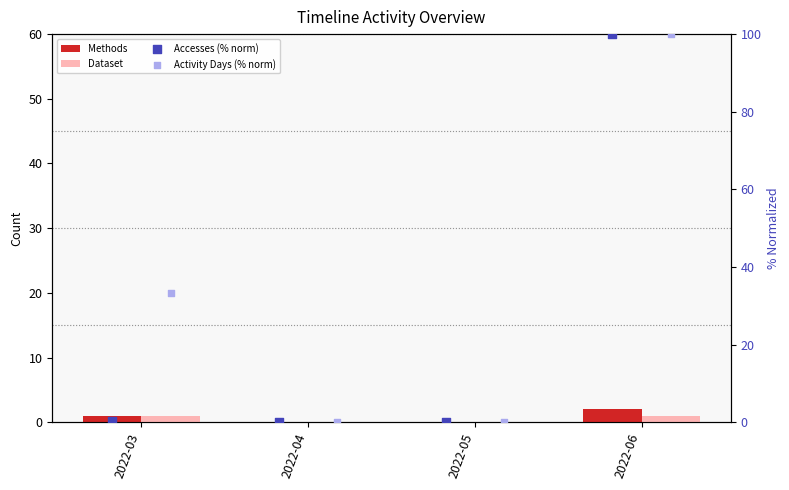

What is the total value across all series at 2022-03?

35.6